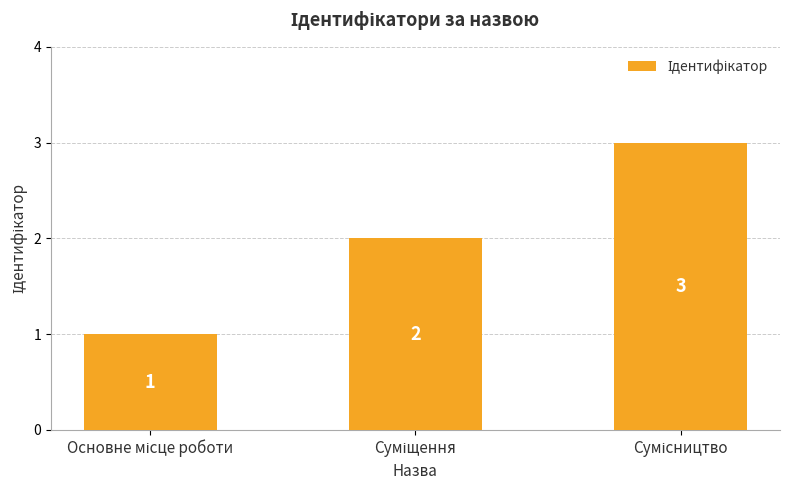

How many bars are there in total?

3